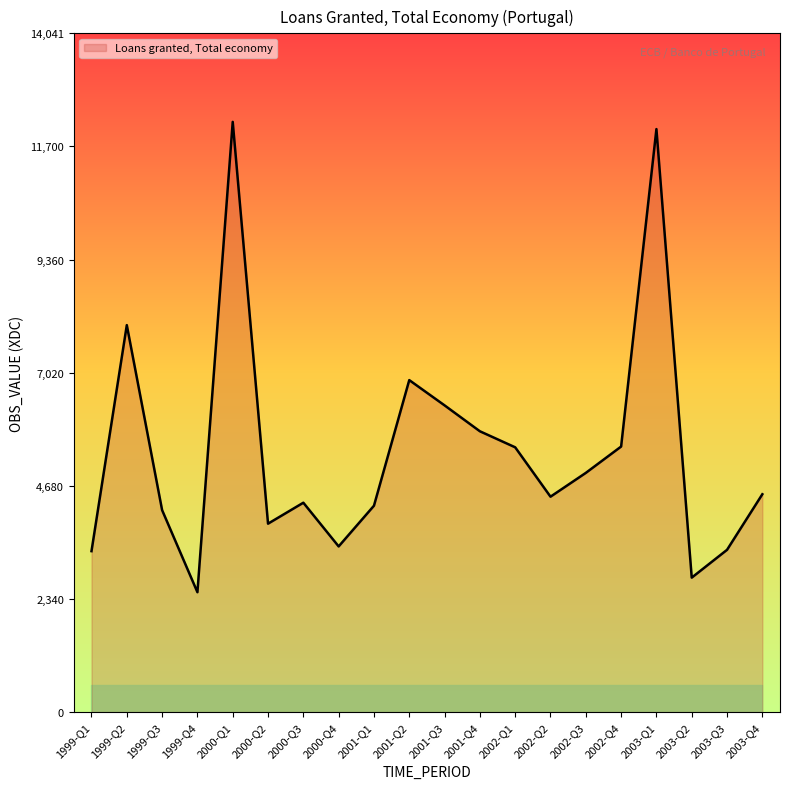

What is the difference between the maximum and minimum values?

9728.5